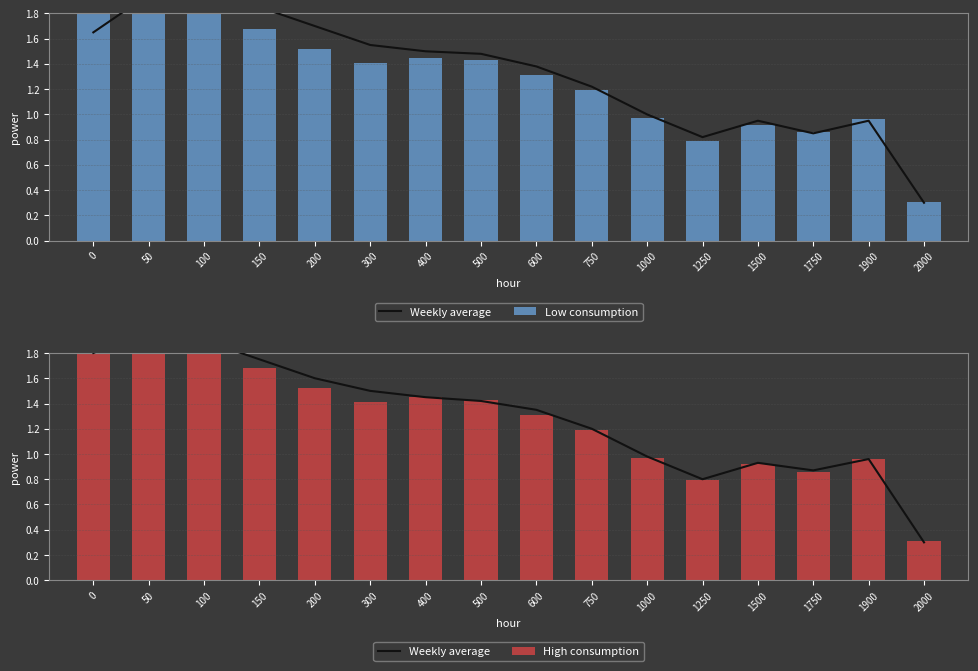

List the labels in order of Low consumption value, largest first.

50, 100, 0, 150, 200, 400, 500, 300, 600, 750, 1000, 1900, 1500, 1750, 1250, 2000